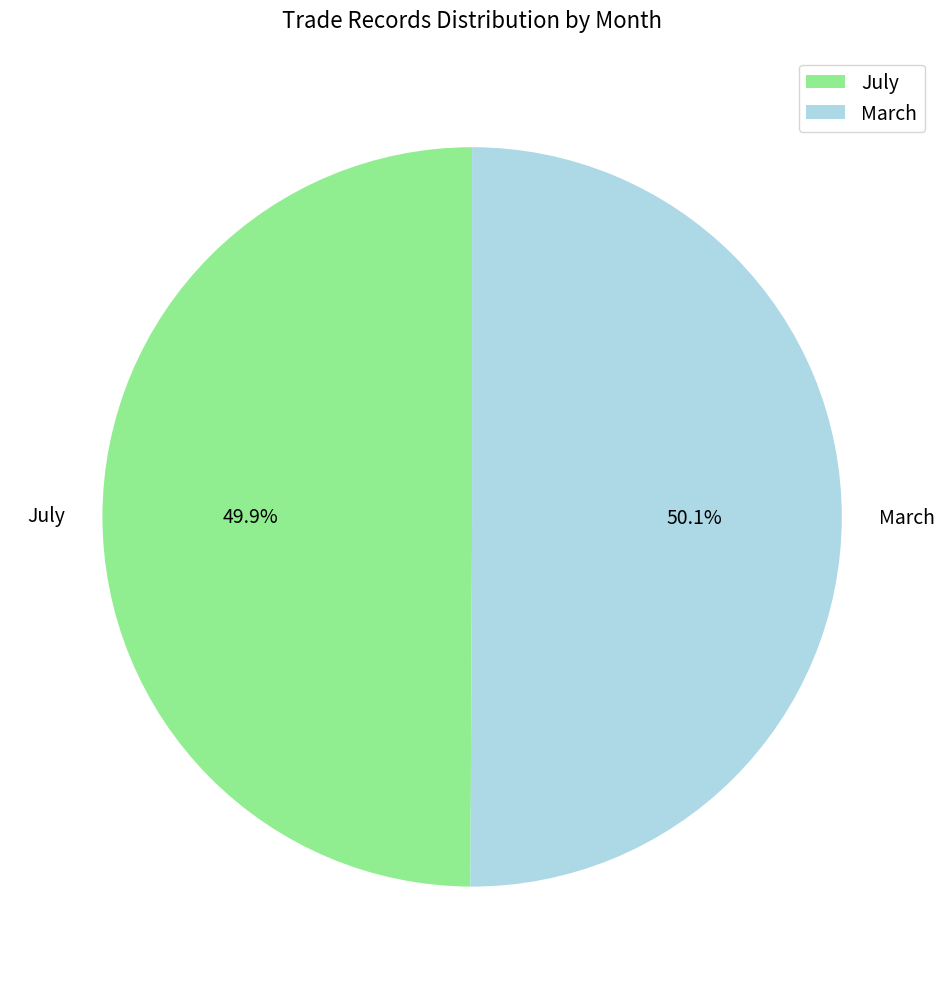

The July slice represents 50% of the pie. True or false?

True